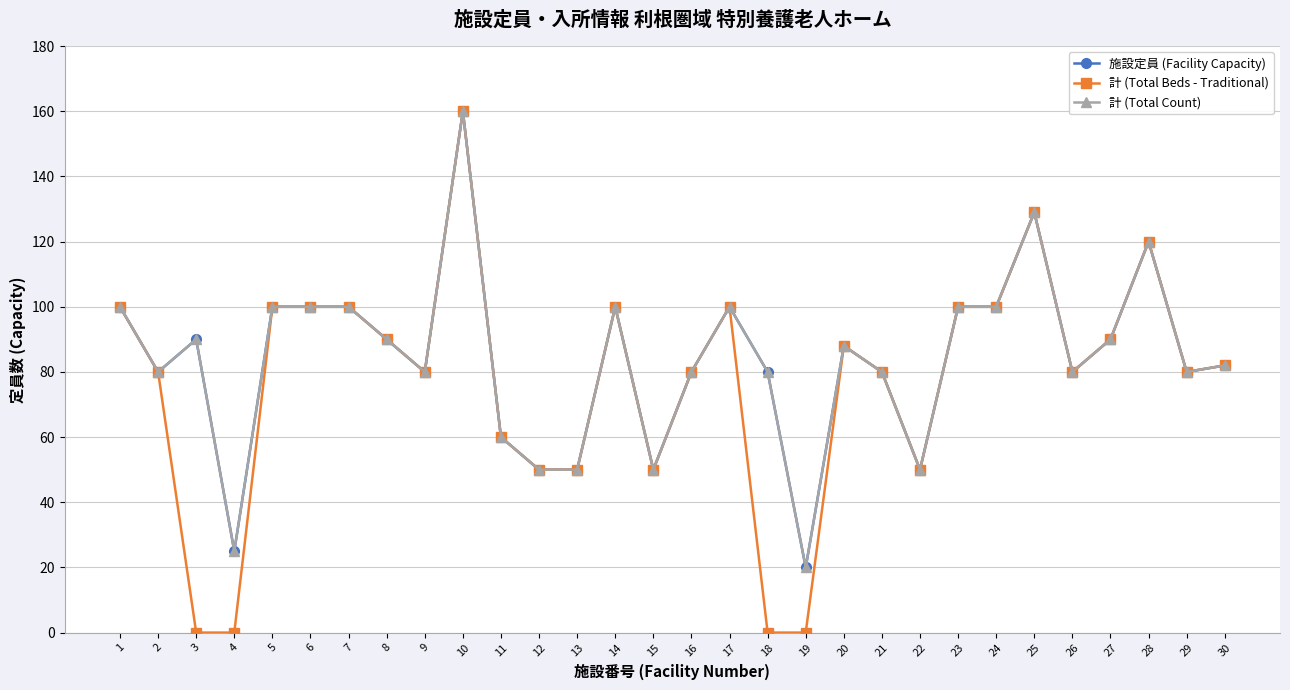

Is this an area chart (filled region under the line)?

No